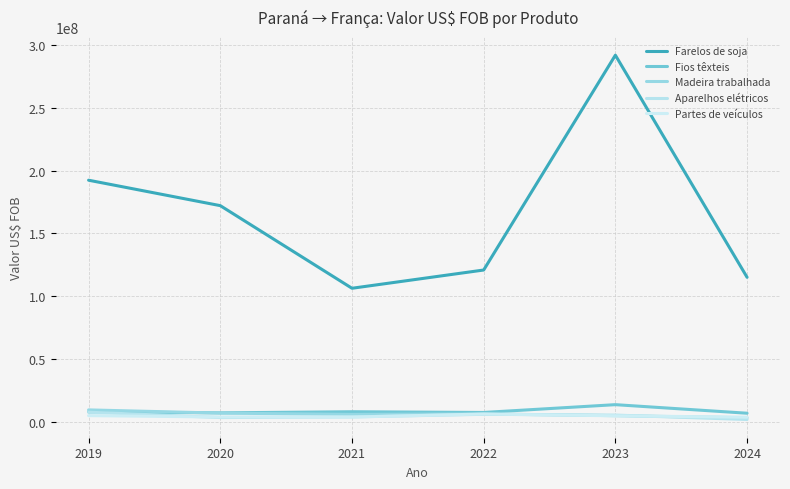

At which category does Farelos de soja reach its first local valley?

2021